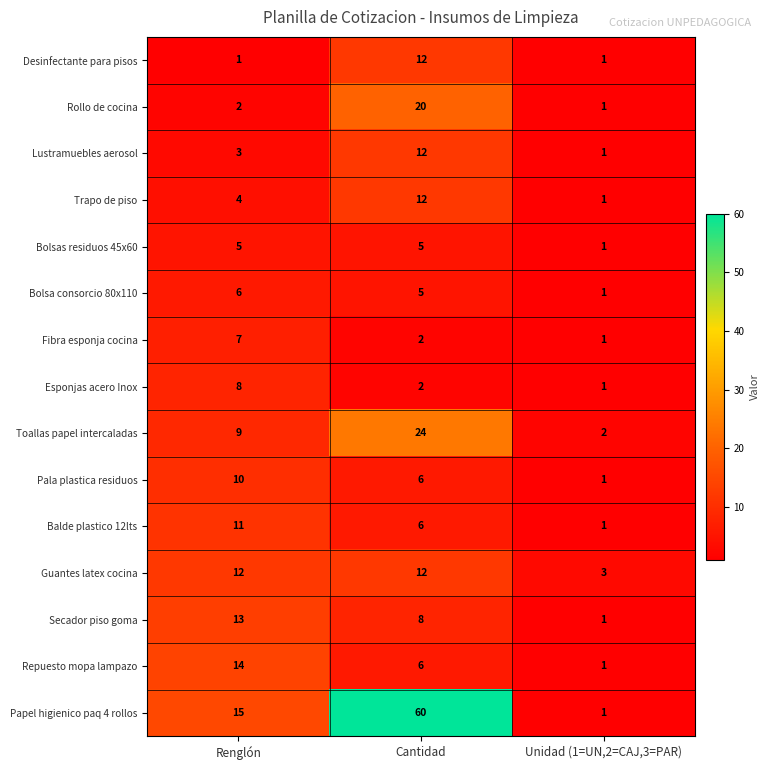

Which series changed the most between Cantidad and Unidad (1=UN,2=CAJ,3=PAR)?

Papel higienico paq 4 rollos